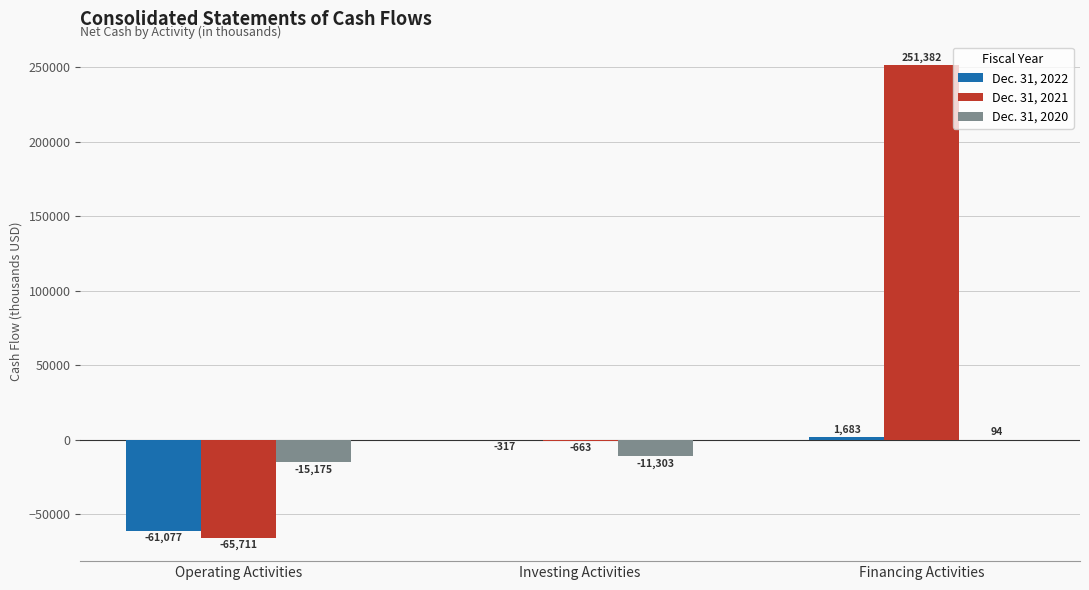

How many groups of bars are there?

3